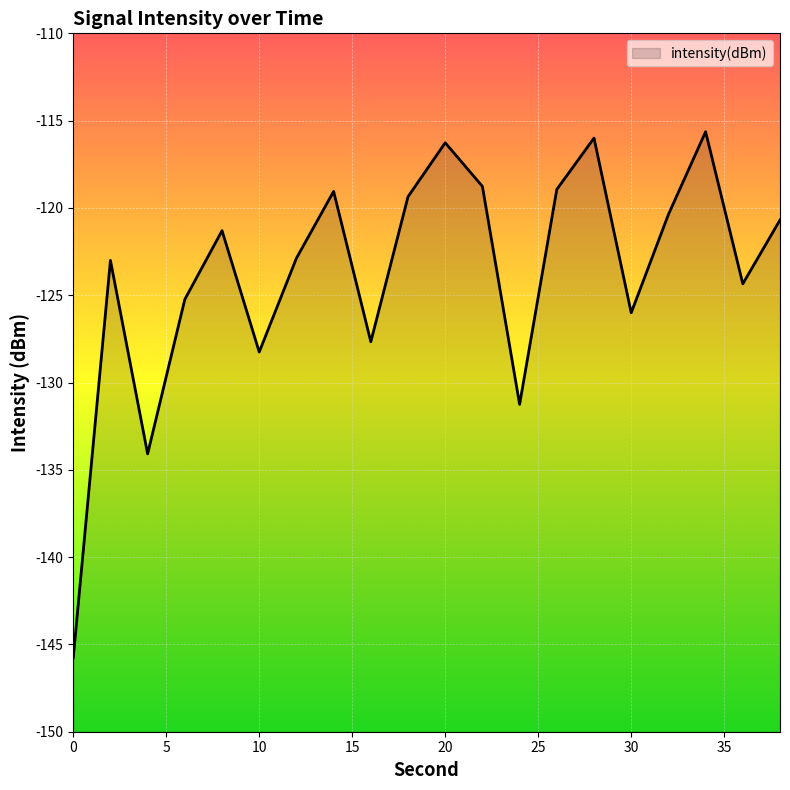

What is the sum of the values at 6 and 36?

-249.6